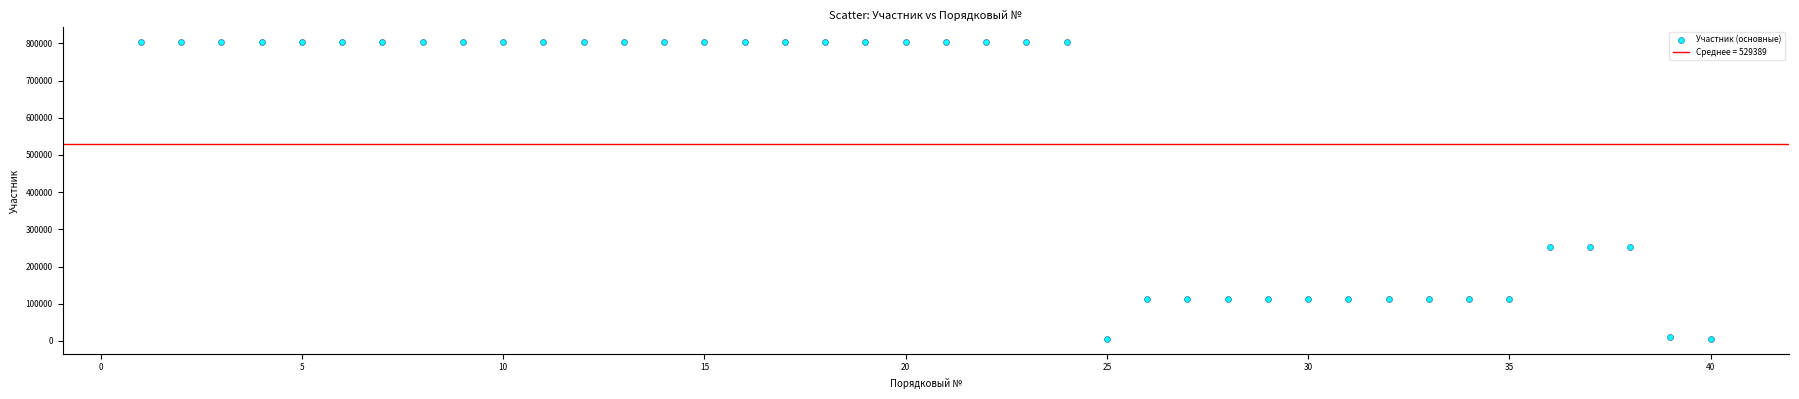

What is the range of Y values (max minus min)?

797520